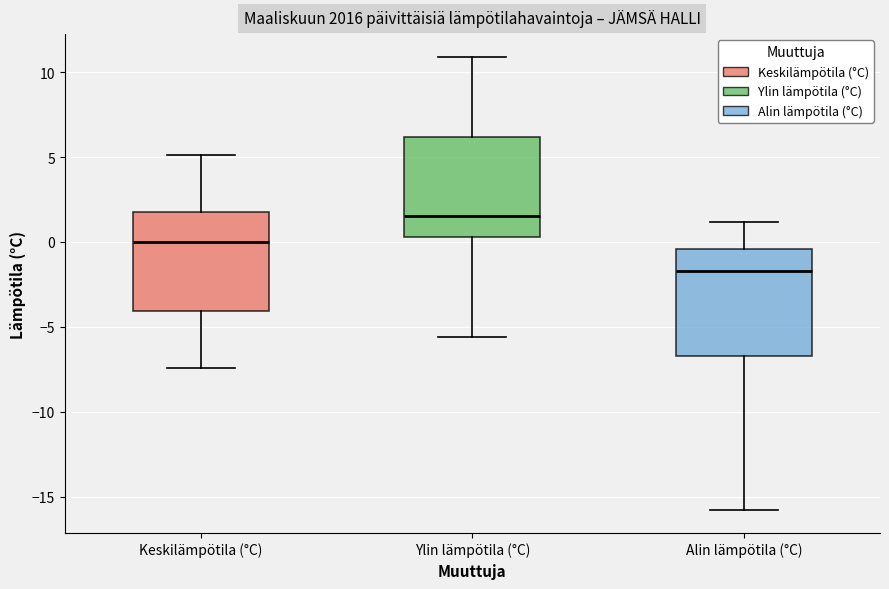

Reading left to right, read every box against the y-axis: the position of its median line, the range the box covers, and the ends of its whiskers. The values are not printed on the chart, so give them approximately, as read against the axis.

Keskilämpötila (°C): median 0.0, box -4.0 to 2.0, whiskers -7.5 to 5.0
Ylin lämpötila (°C): median 1.5, box 0.5 to 6.0, whiskers -5.5 to 11.0
Alin lämpötila (°C): median -1.5, box -6.5 to -0.5, whiskers -16.0 to 1.0